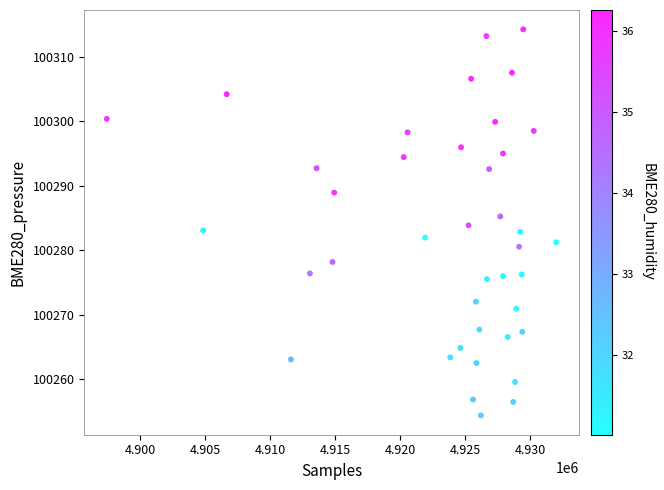

What is the range of Y values (max minus min)?

59.8